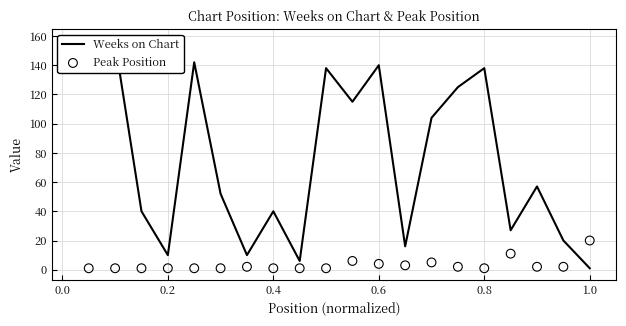

Which series contains the lowest Y value?

Weeks on Chart